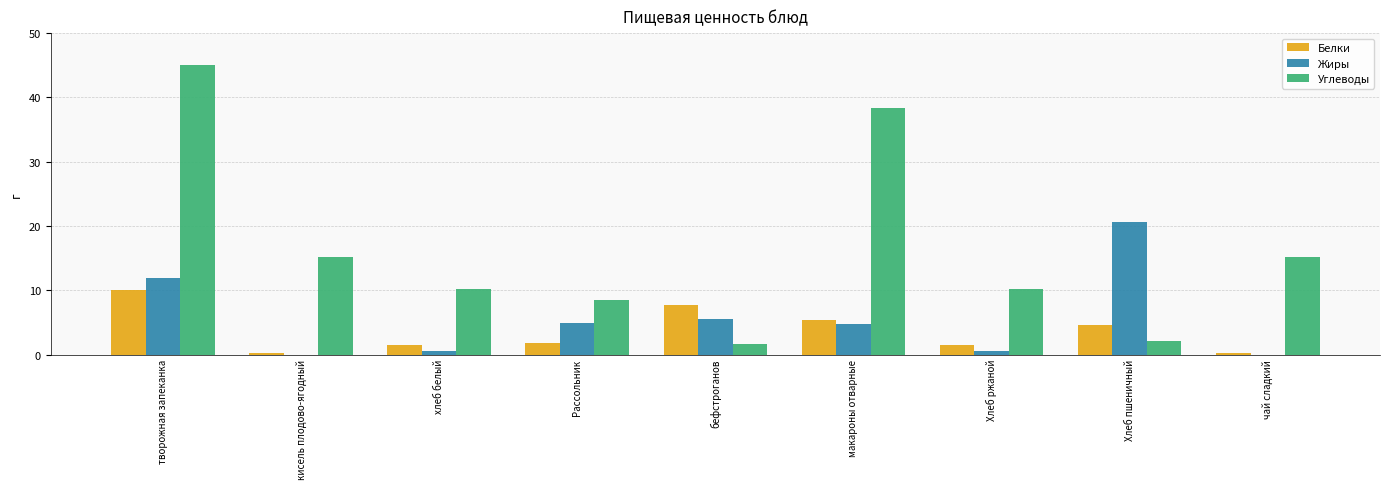

Does the chart contain stacked bars?

No